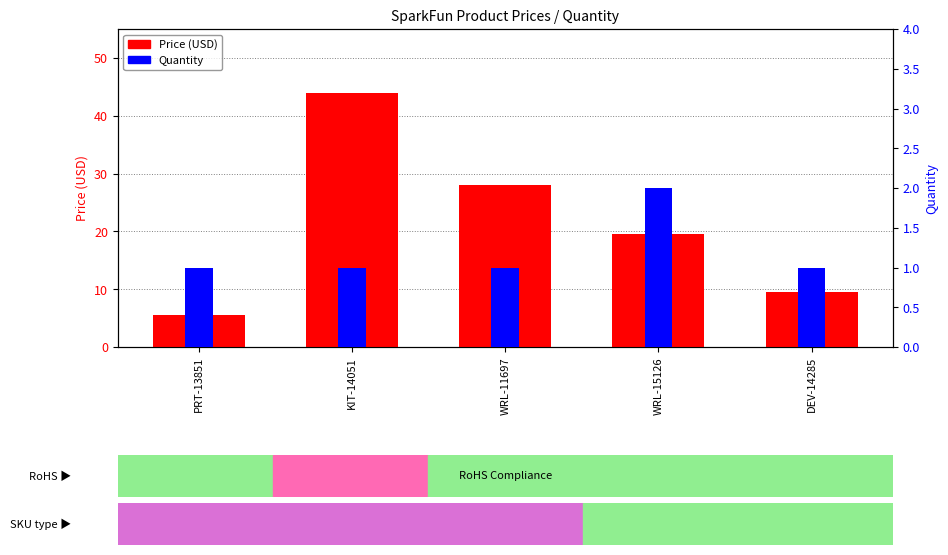

What is the sum of the Price (USD) values at WRL-15126 and KIT-14051?

63.5